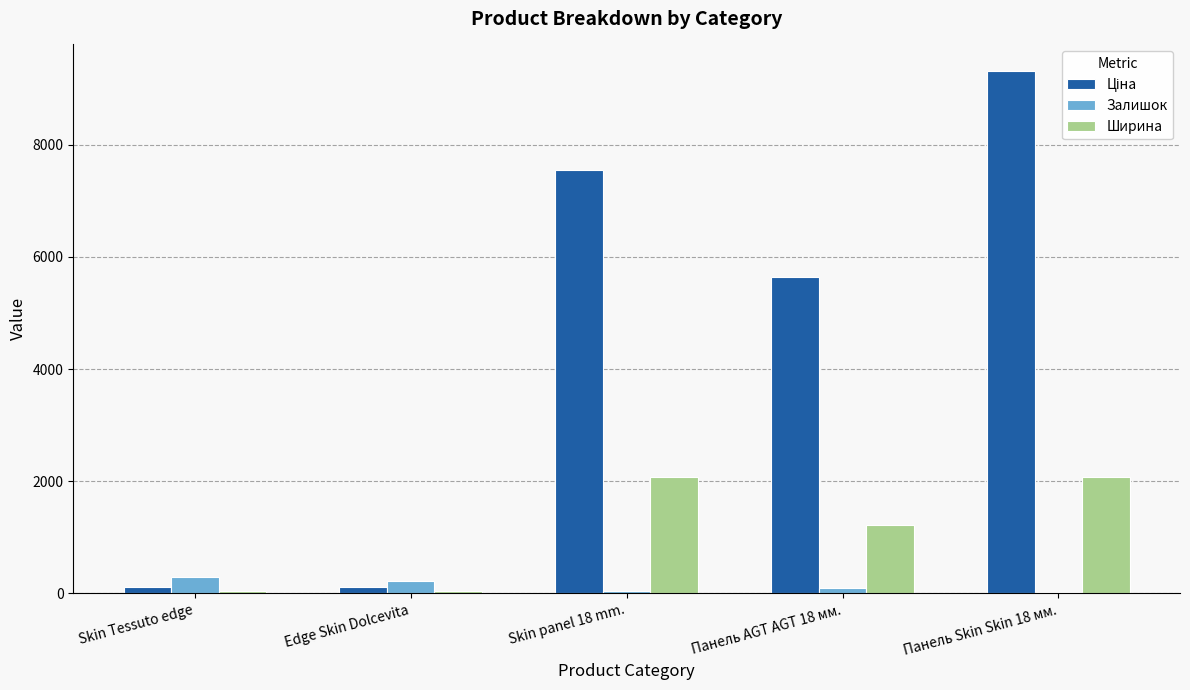

What is the maximum value shown in the chart?

9321.4